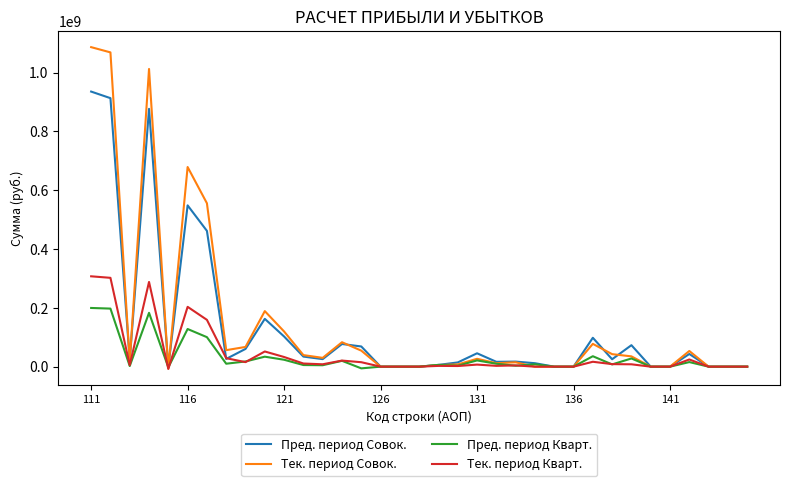

What is the average value of the Тек. период Совок. series?

152264294.7